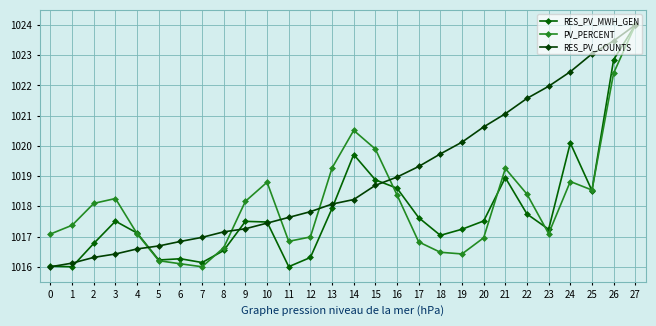

Is the value of RES_PV_COUNTS at 8 greater than the value of PV_PERCENT at 12?

Yes